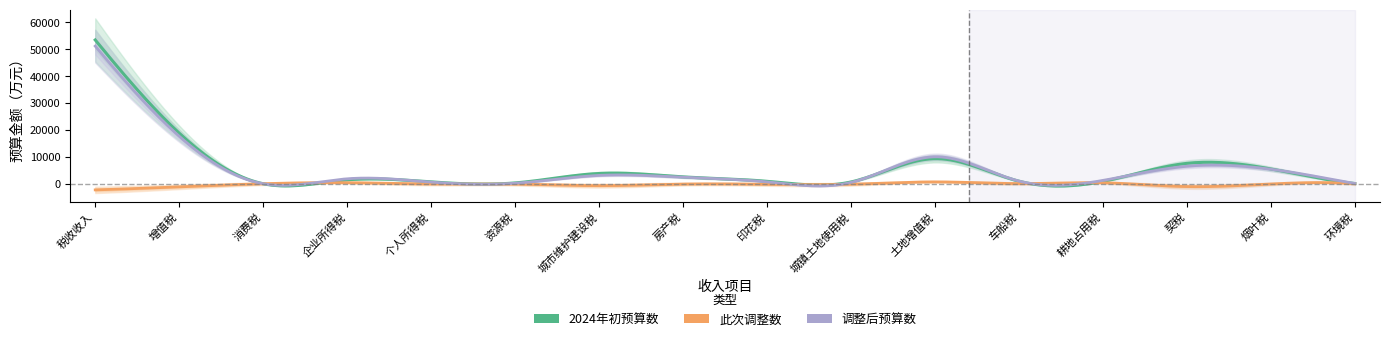

What is the greatest value displayed?

53500